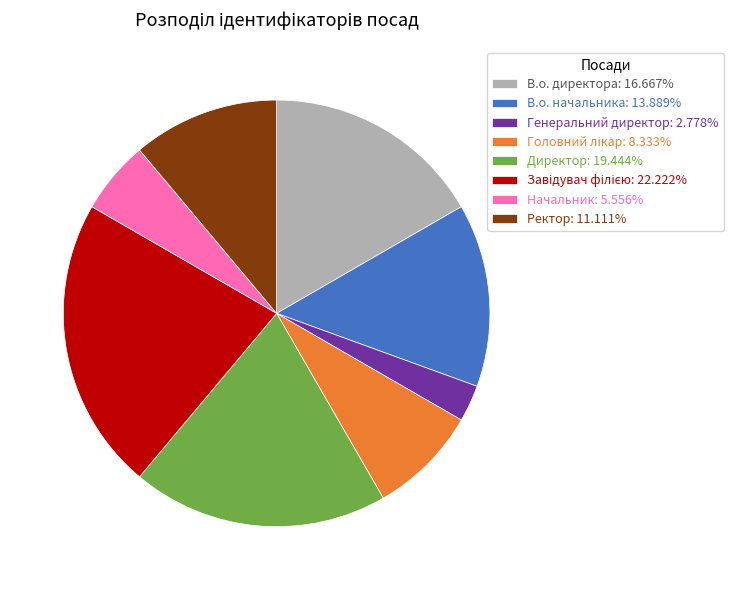

Approximately how many times larger is the value at В.о. начальника: 13.889% compared to Генеральний директор: 2.778%?

5.0